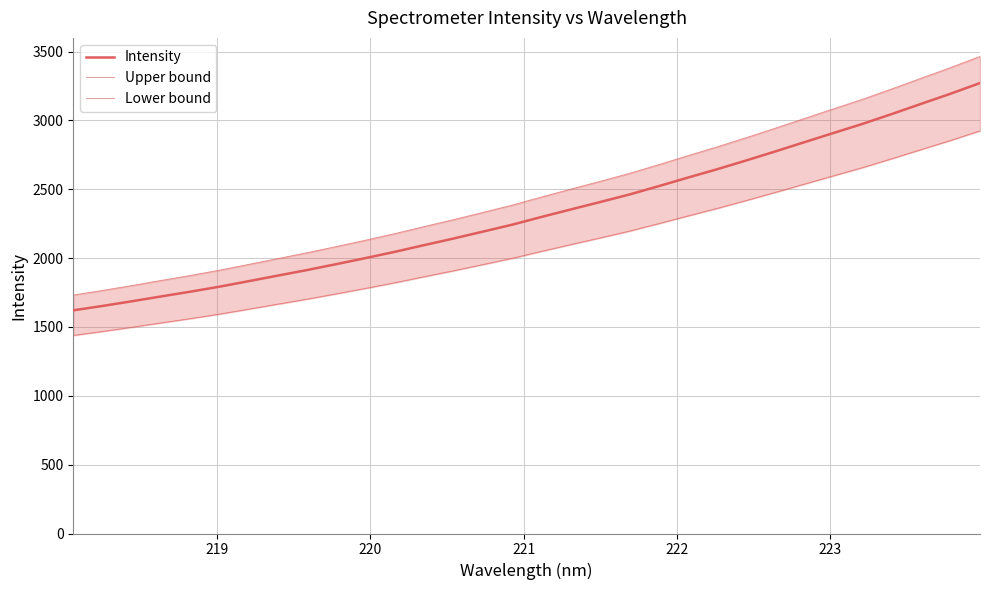

What is the maximum value for Upper bound?

3465.6